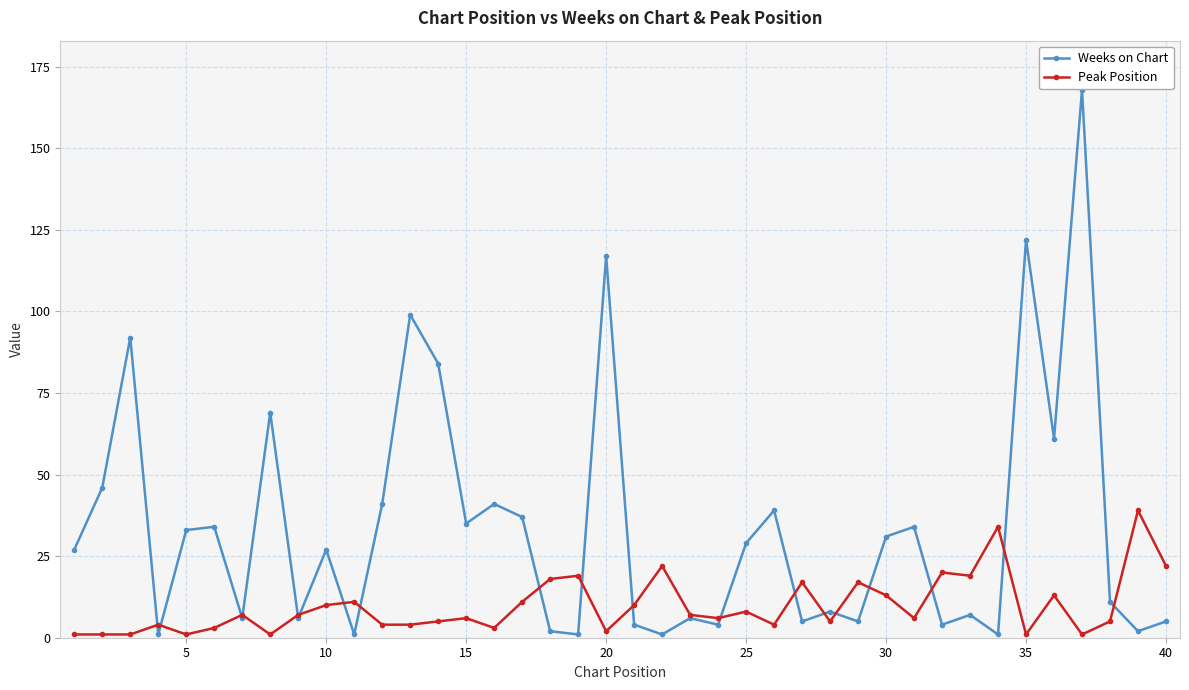

Which series has the largest range (max minus min)?

Weeks on Chart